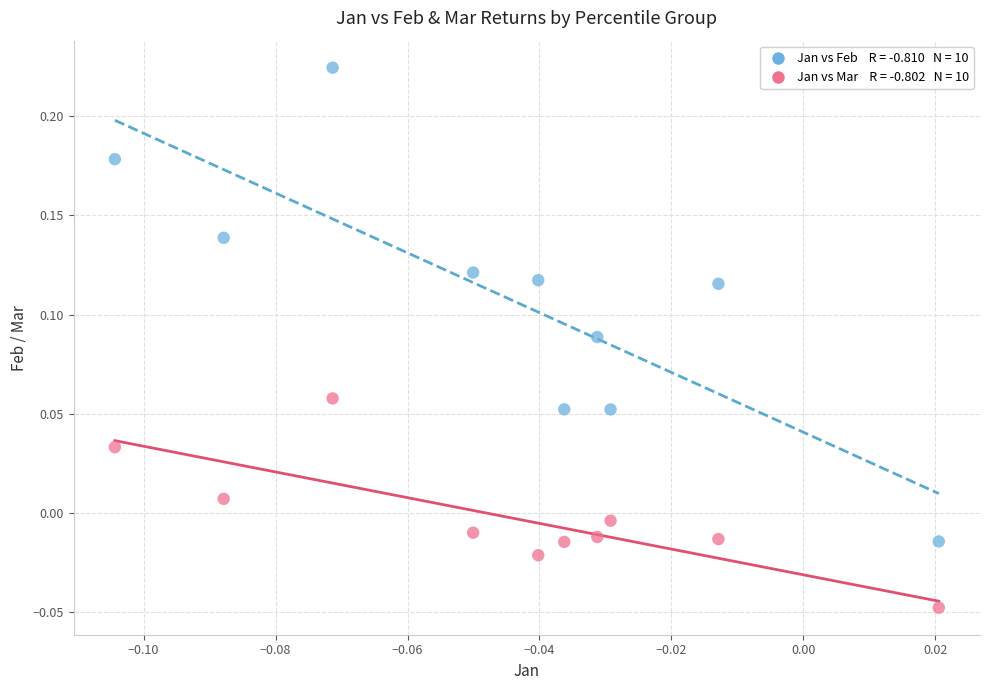

Across all data points, what is the range of Y values (max minus min)?

0.3